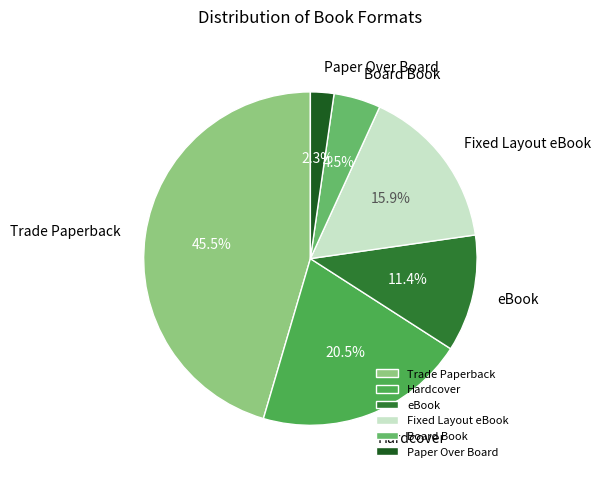

To the nearest percent, what percentage of the pie is Fixed Layout eBook?

16%